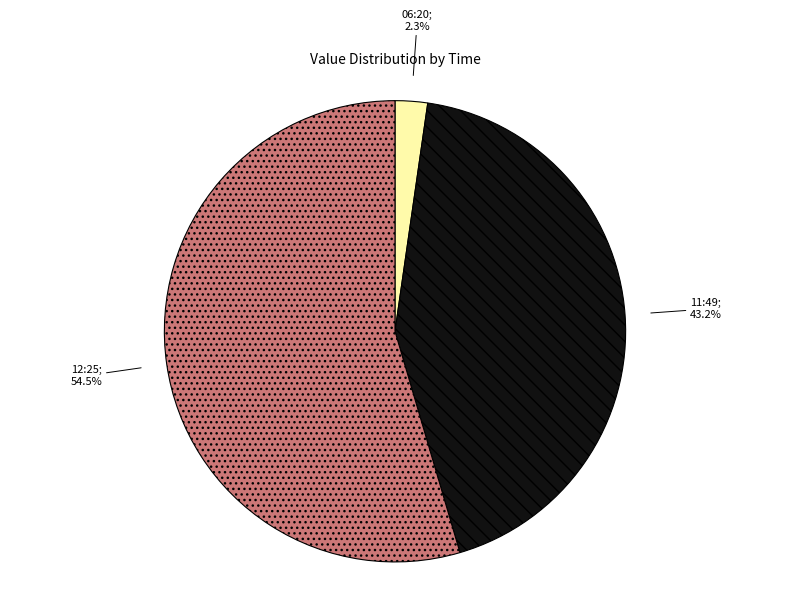

How many slices are in this pie chart?

3